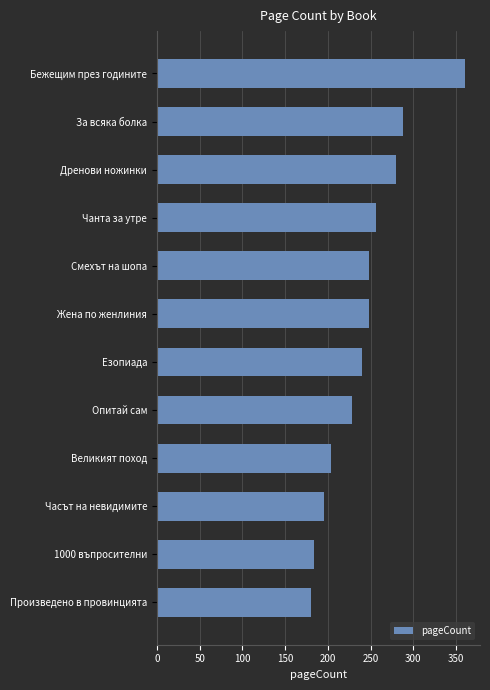

What is the sum of all values?

2912